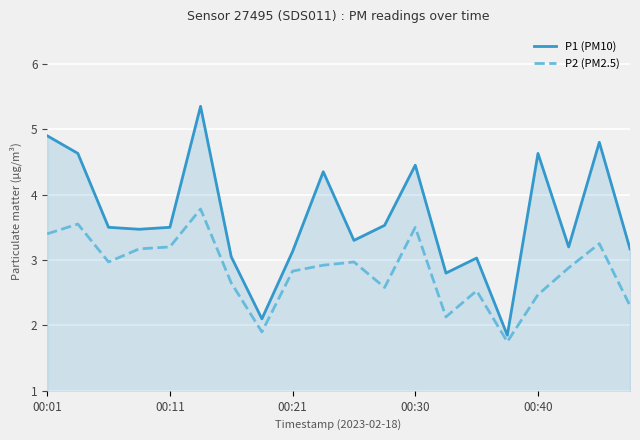

What is the lowest value of the P1 (PM10) series?

1.9